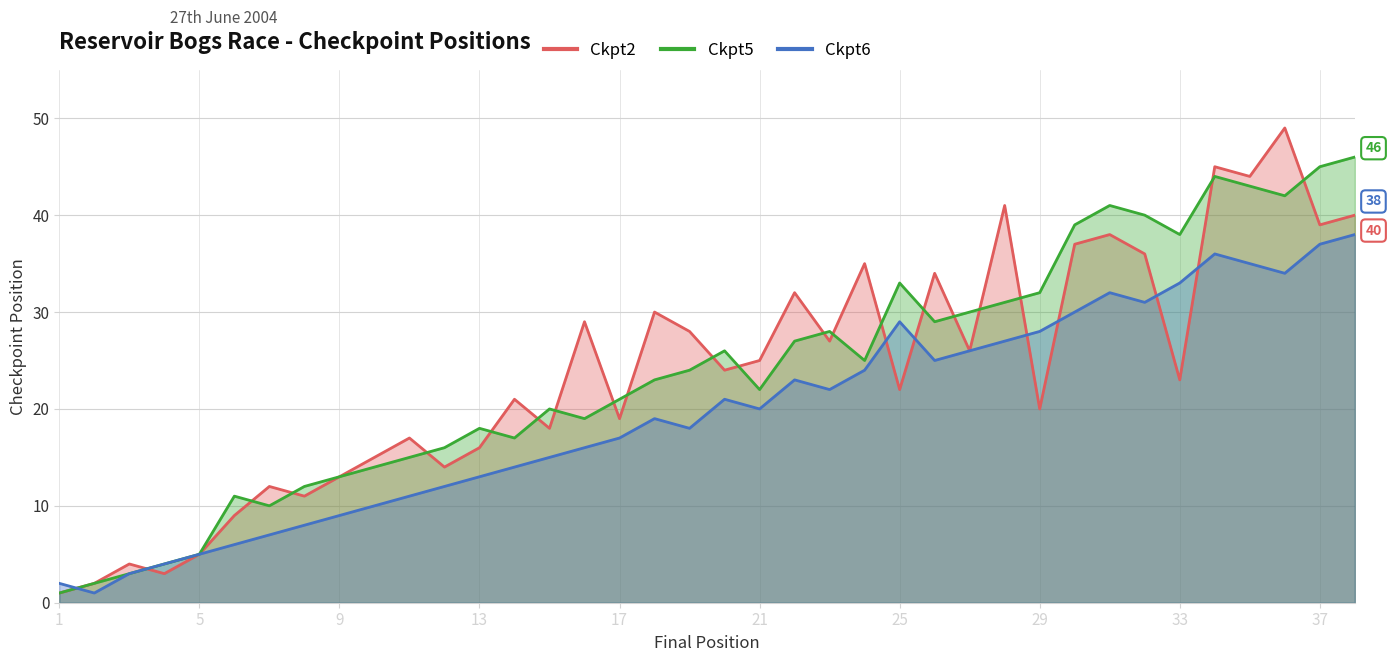

List the series in order of their peak value, lowest first.

Ckpt6_position, Ckpt5_position, Ckpt2_position